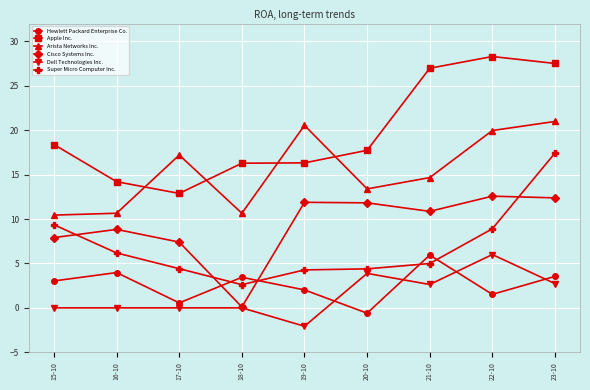

Which series has the largest total across all categories?

Apple Inc.